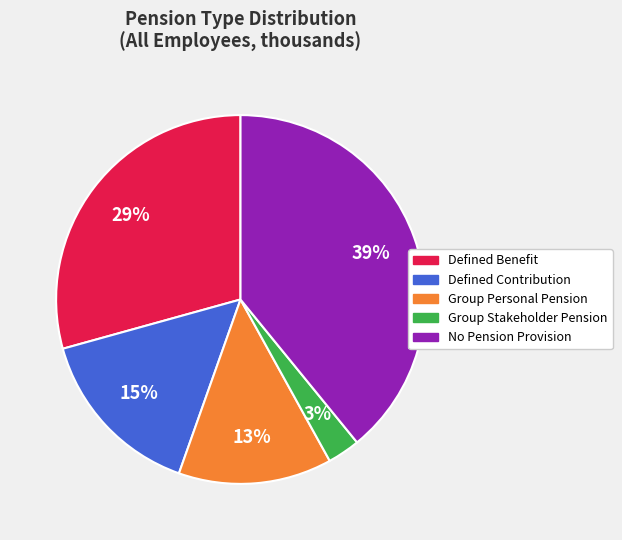

Count the number of slices in the pie.

5